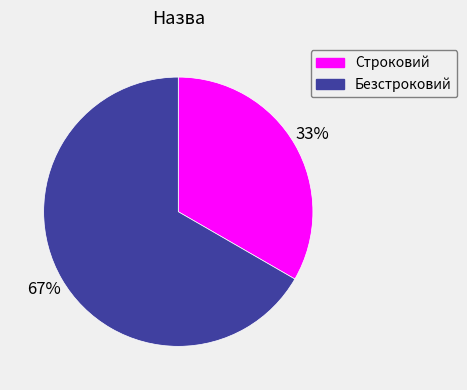

Which slice is the largest?

Безстроковий